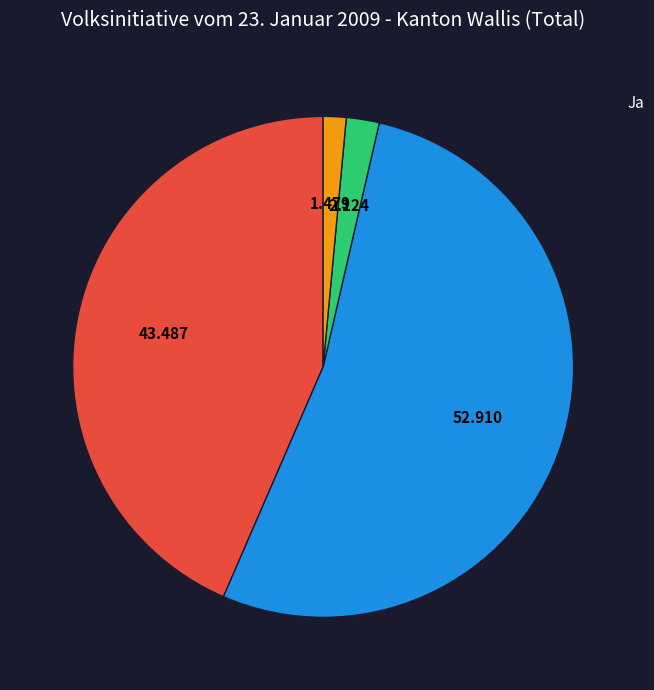

How much of the chart is everything except Ungültige Wahlzettel?

98.5%